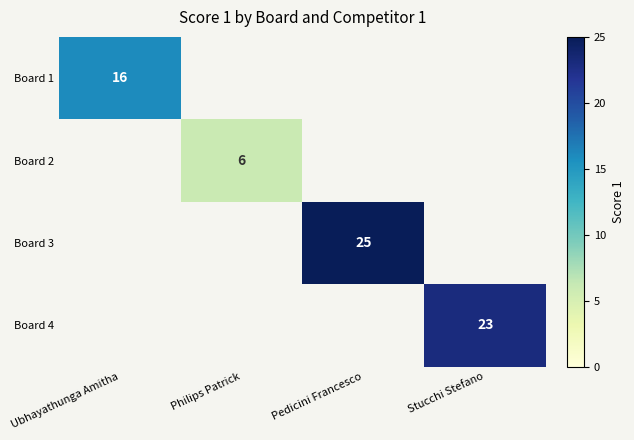

True or false: Board 2 has a value of 10 at Philips Patrick.

False